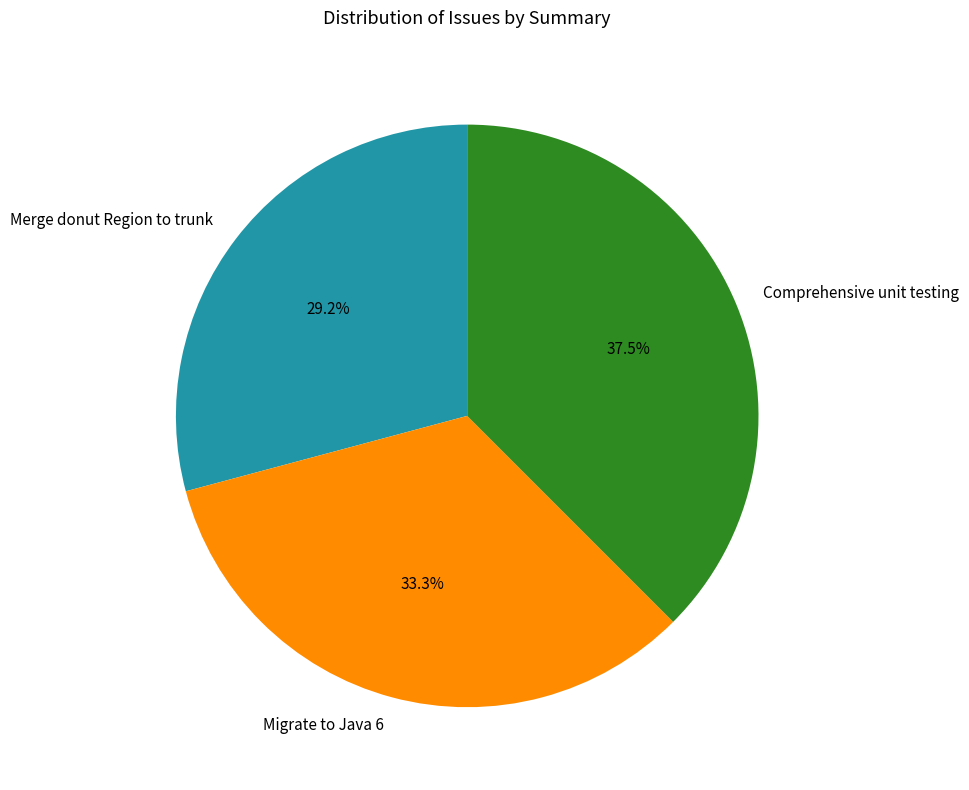

Approximately how many times larger is the value at Migrate to Java 6 compared to Comprehensive unit testing?

0.9